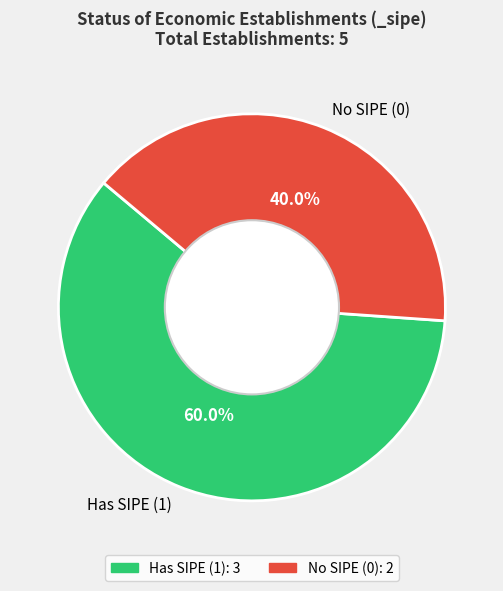

Count the number of slices in the pie.

2